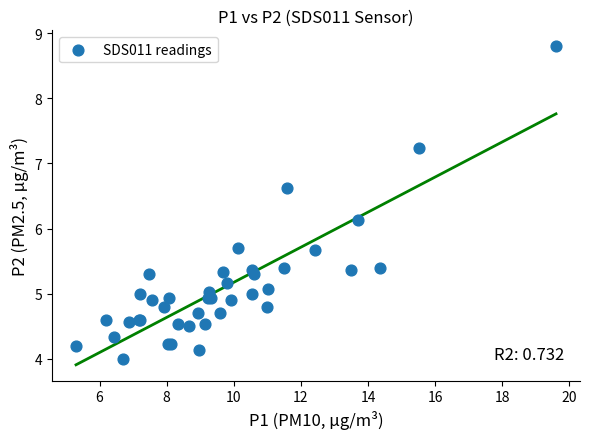

What Y value in the scatter plot is closest to 6?

6.1